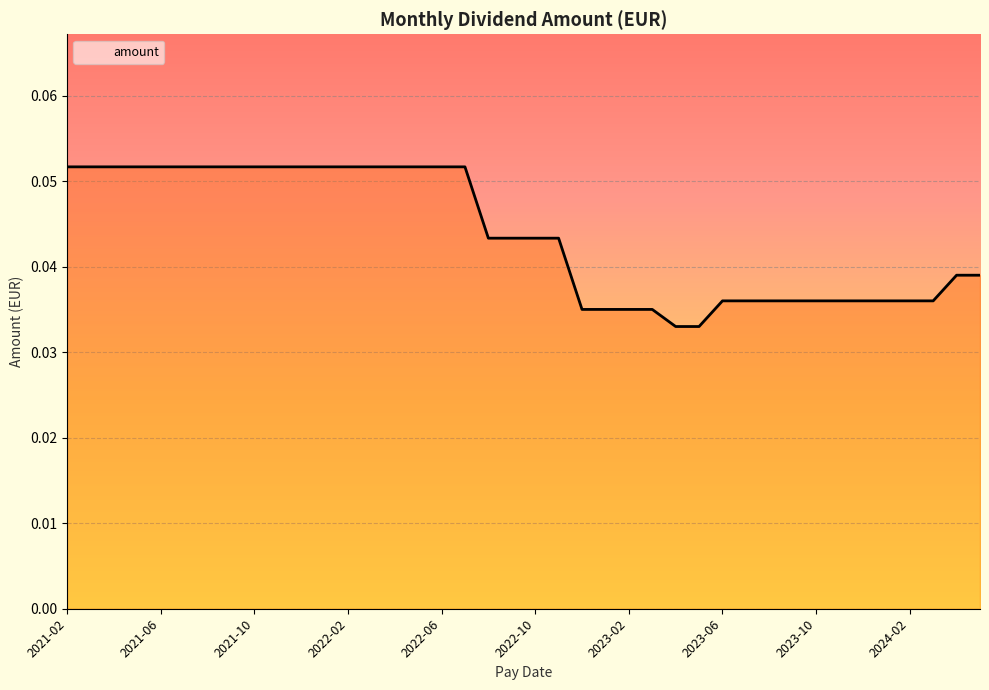

Does the chart have visible grid lines?

Yes